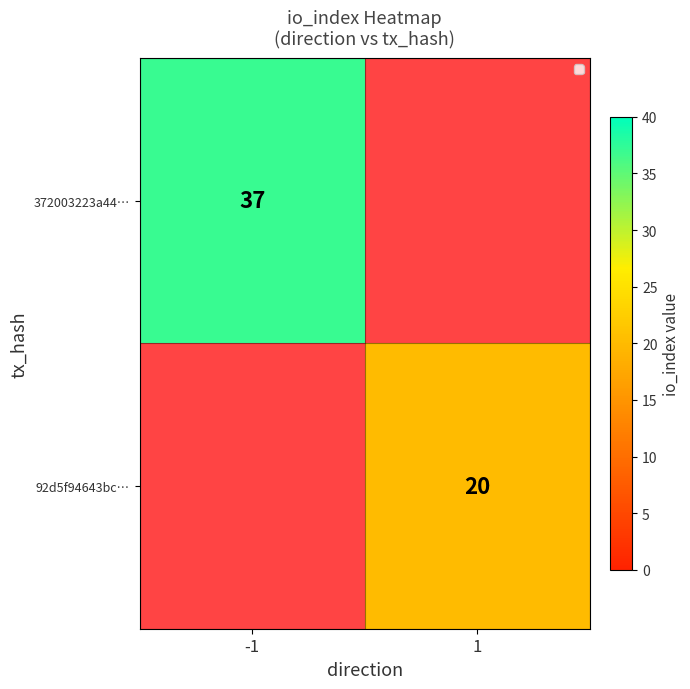

Between -1 and 1, which is larger?

1